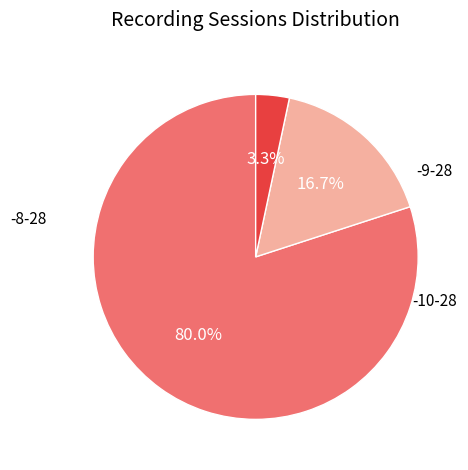

Does any single category account for the majority?

Yes